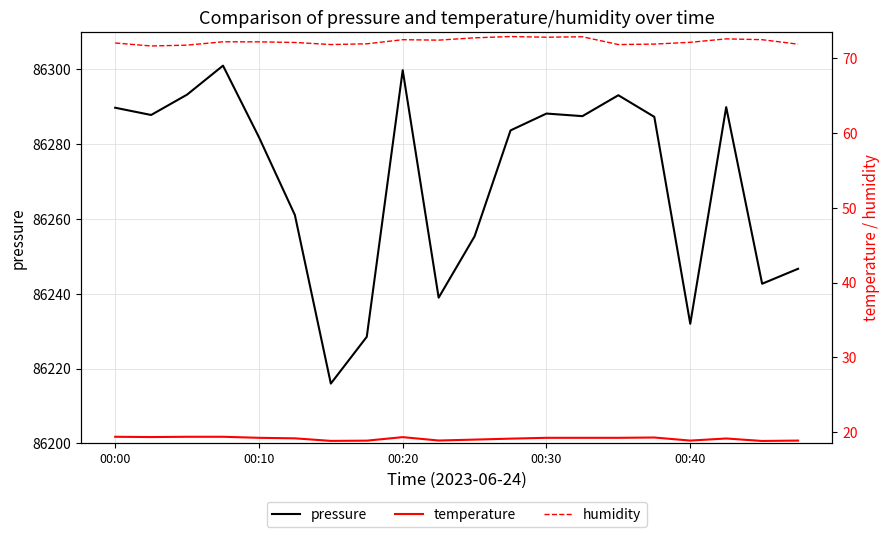

Is this an area chart (filled region under the line)?

No